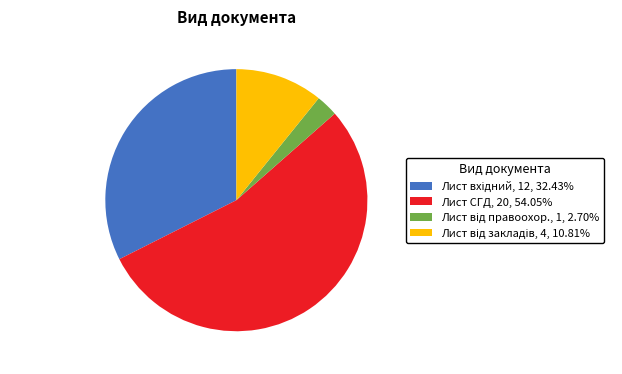

Does Лист СГД account for over 50% of the chart?

Yes